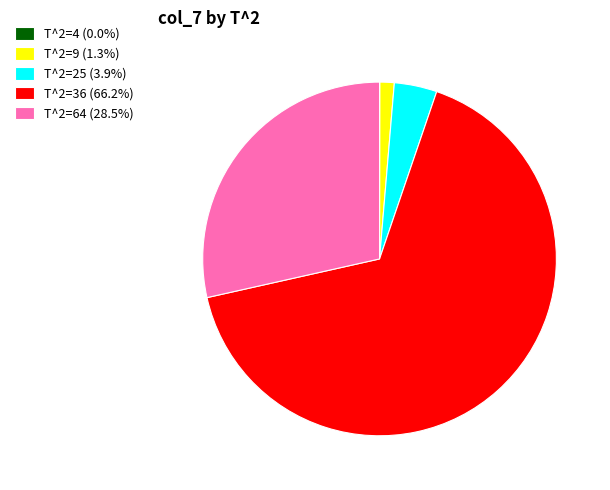

Which slice represents more than half of the pie?

T^2=36